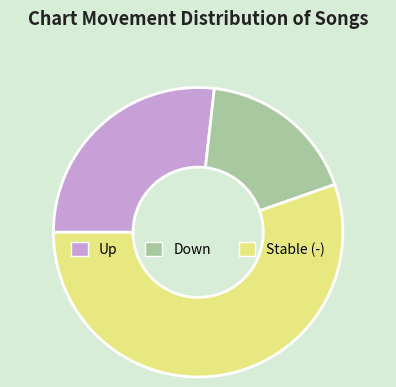

The Up slice represents 36% of the pie. True or false?

False